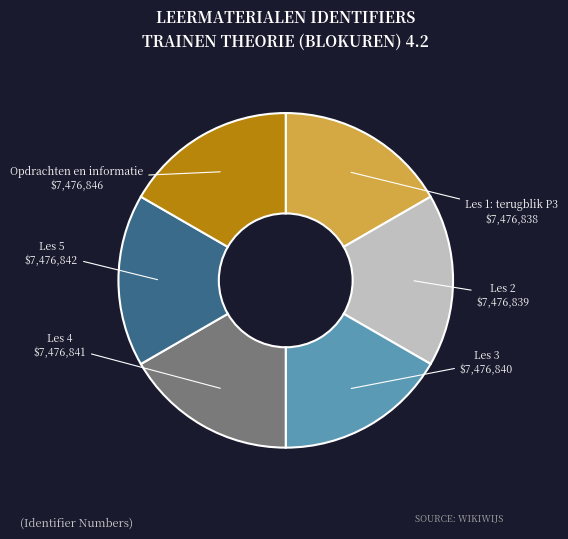

Is there a majority slice in this chart?

No